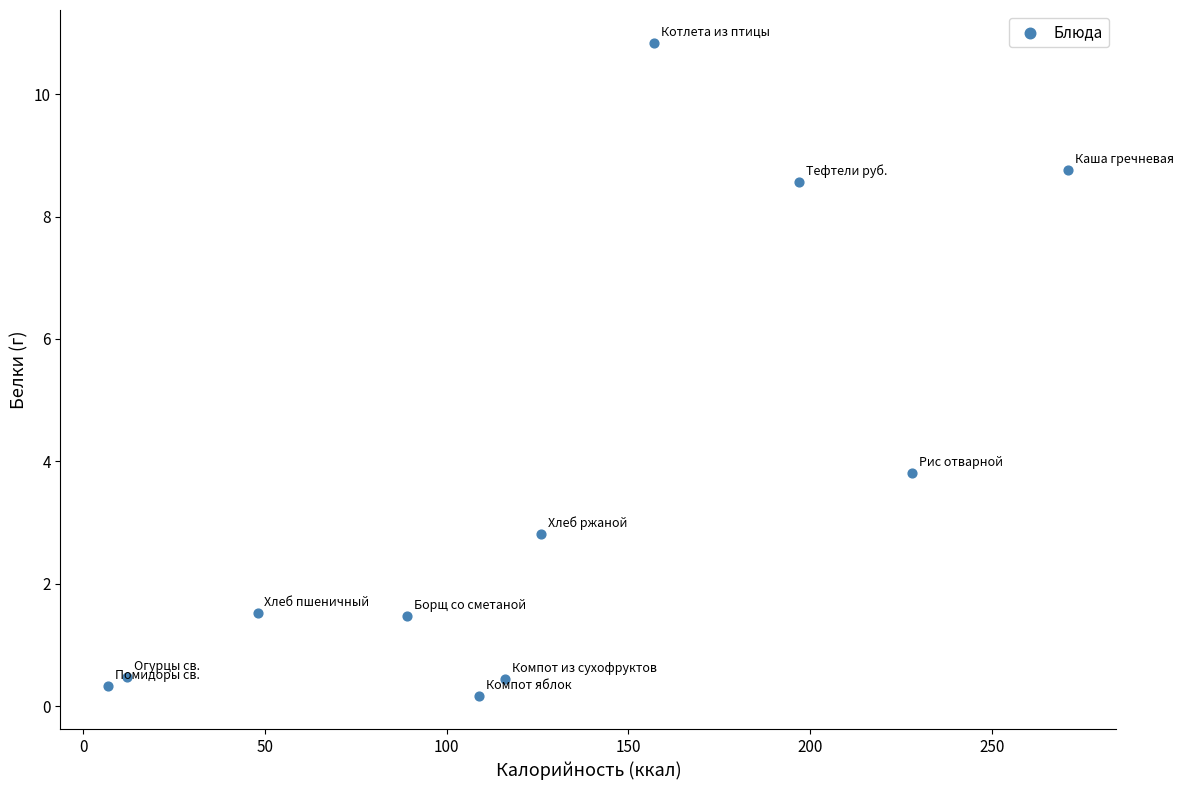

What Y value in the scatter plot is closest to 5?

3.8